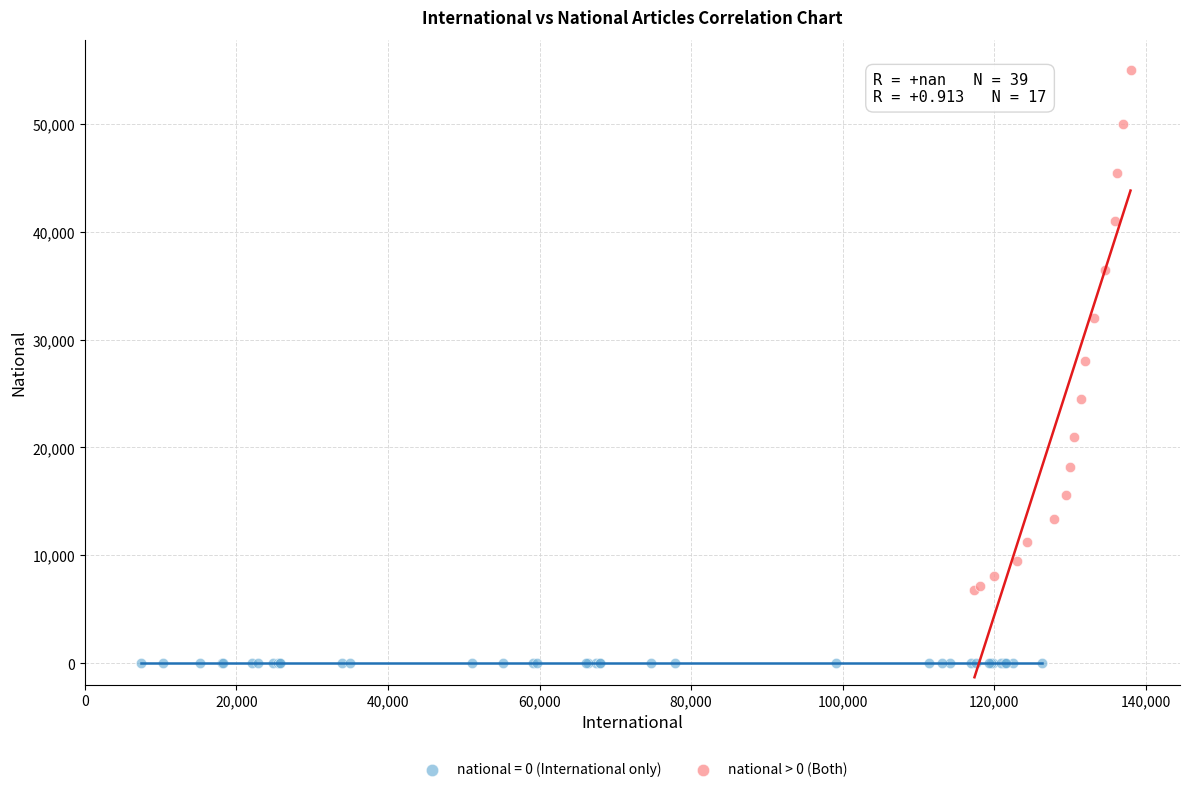

Which series contains the lowest Y value?

national = 0 (International only)